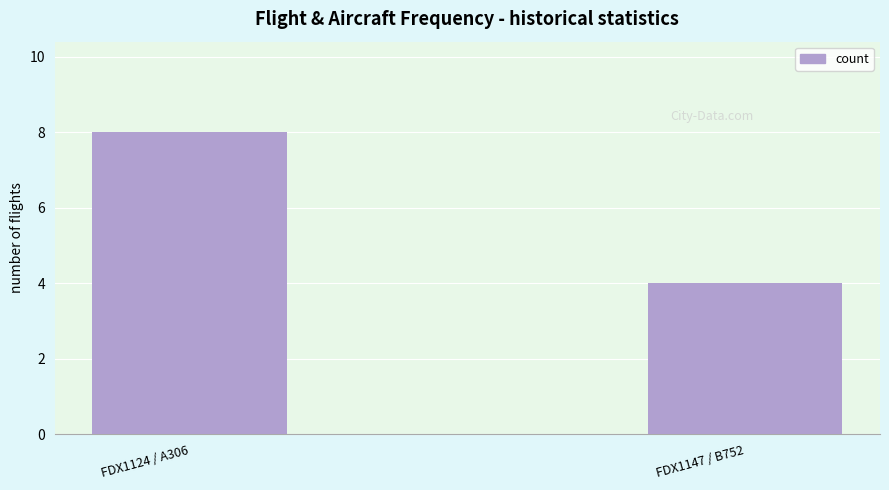

What is the sum of the values at FDX1124 / A306 and FDX1147 / B752?

12